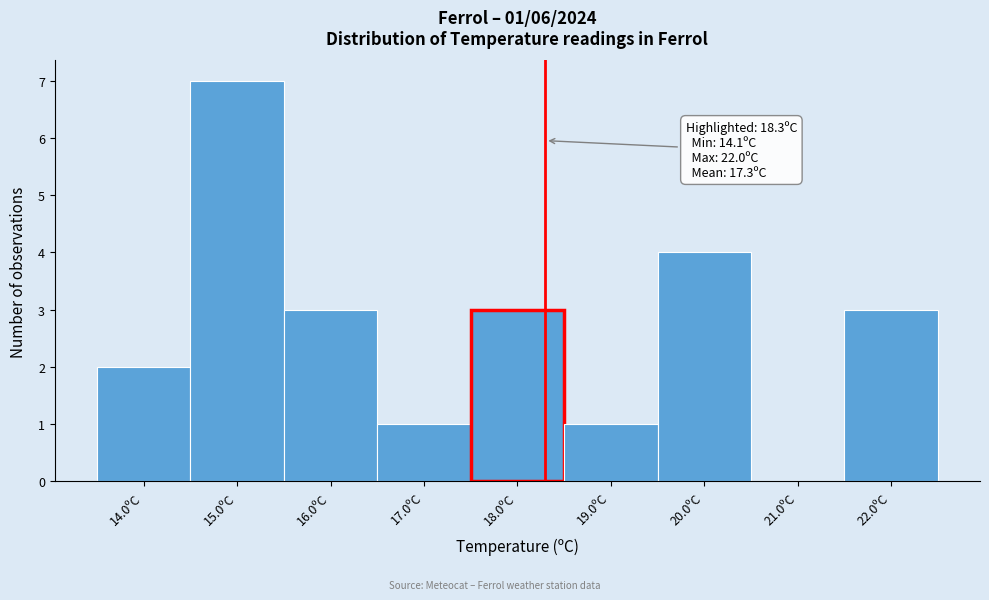

Over which range of the x-axis is the bar tallest?

14.5 to 15.5